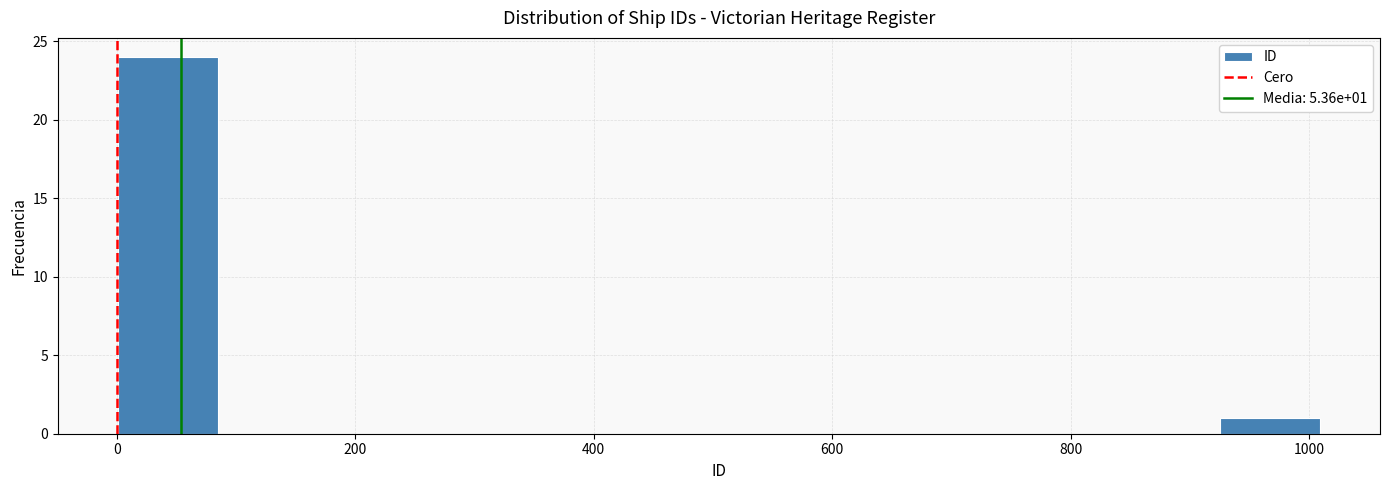

Over which range of the x-axis is the bar tallest?

0 to 80